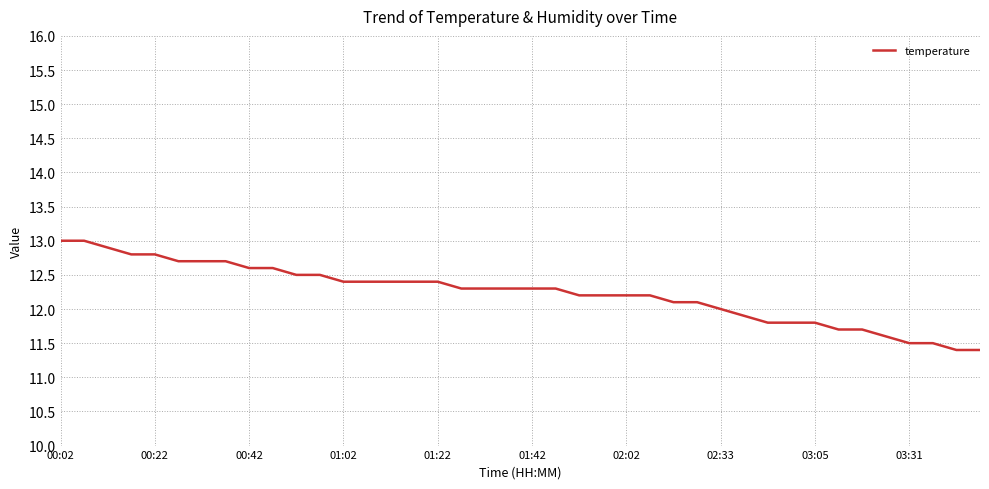

What is the difference between the maximum and minimum values?

1.6